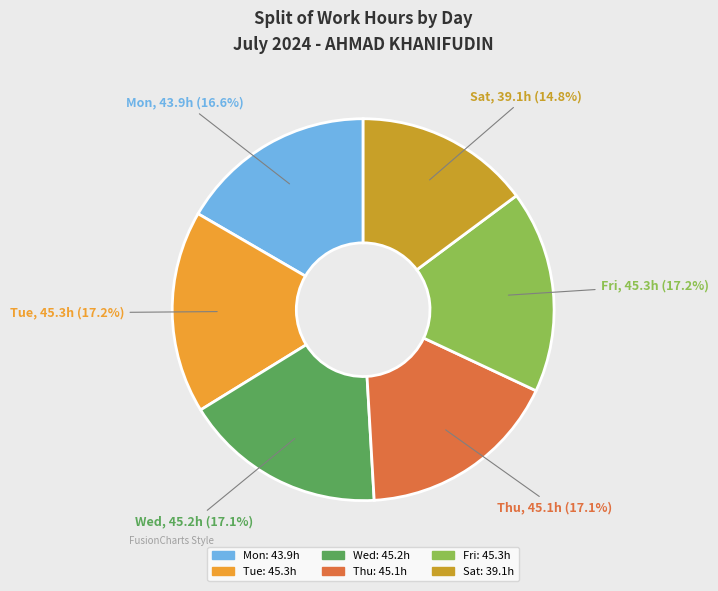

How many slices are in this pie chart?

6